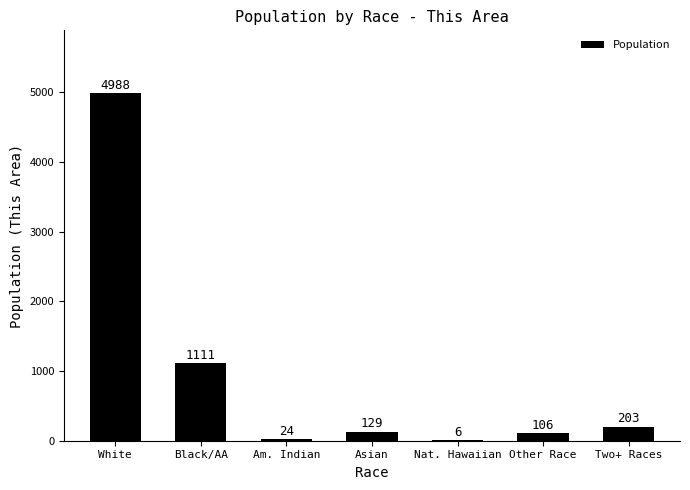

What is the change in value from White to Am. Indian?

-4964